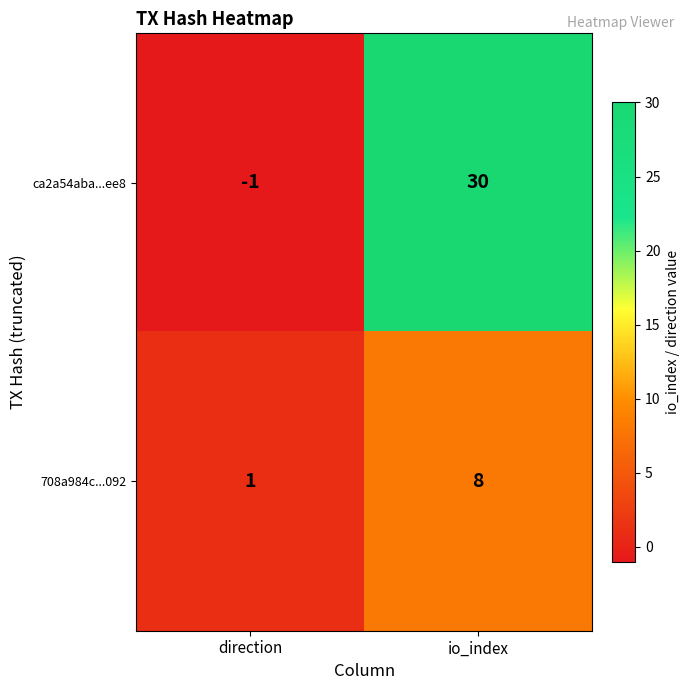

Between direction and io_index, which series saw the biggest shift?

ca2a54aba...ee8